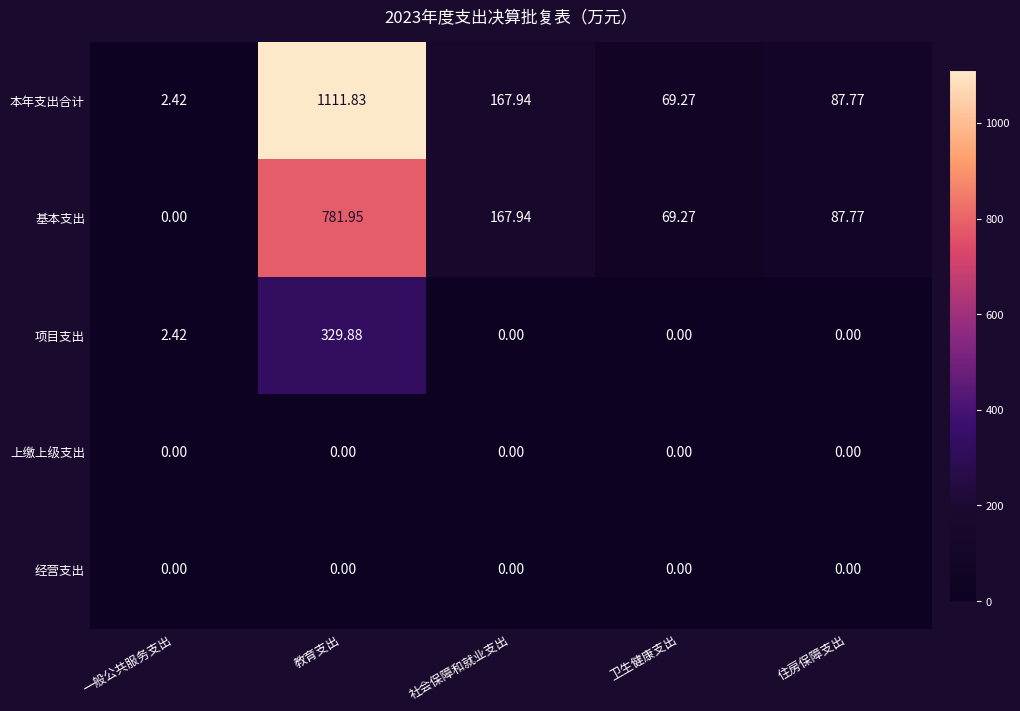

At how many categories does at least one series exceed 536?

1